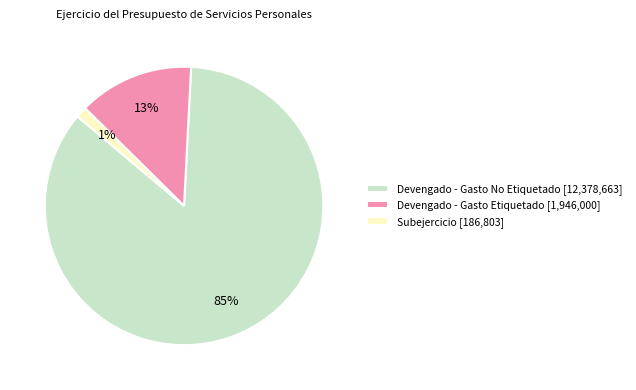

Is there a majority slice in this chart?

Yes